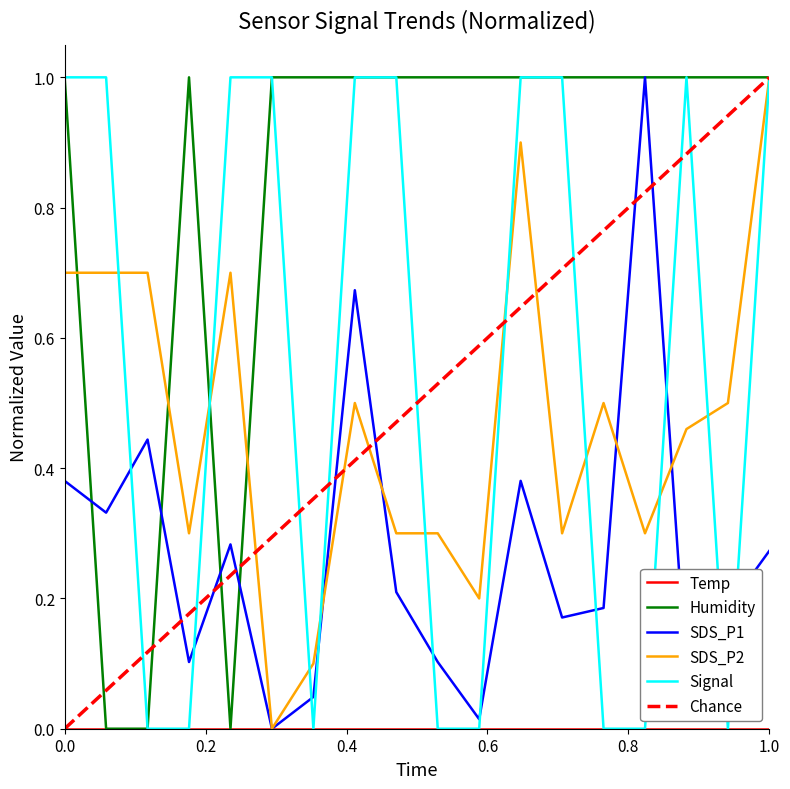

Is it true that SDS_P2 equals 0.5 at 0.0?

False